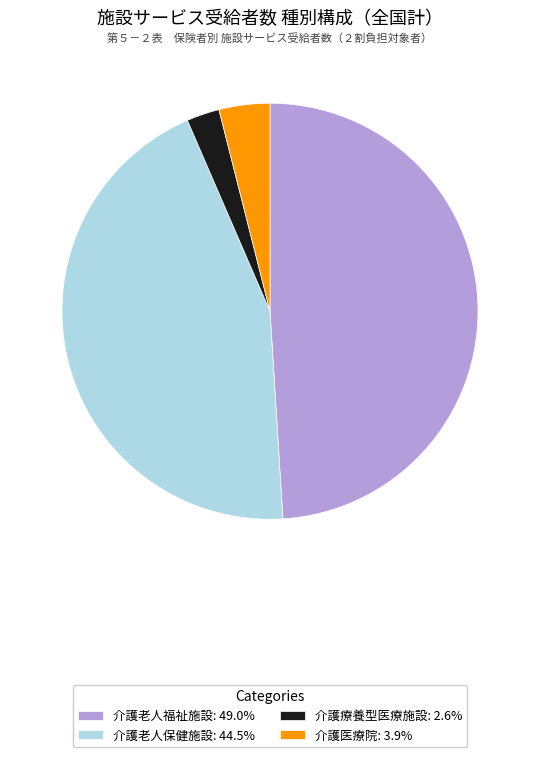

Which slice is the largest?

介護老人福祉施設